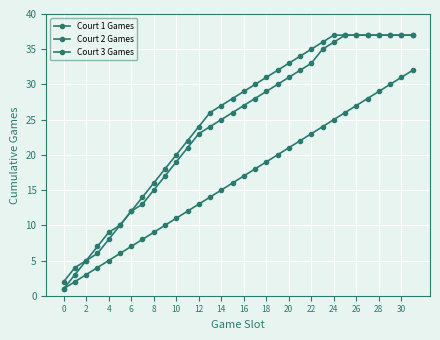

How many values in the Court 2 Games series are below 29?

16